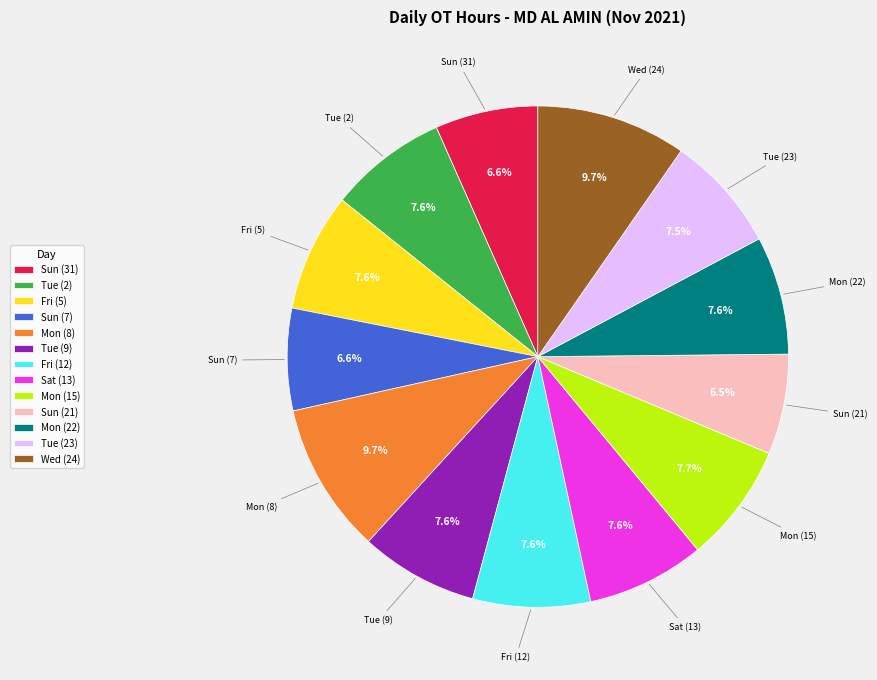

Approximately how many times larger is the value at Tue (2) compared to Fri (5)?

1.0